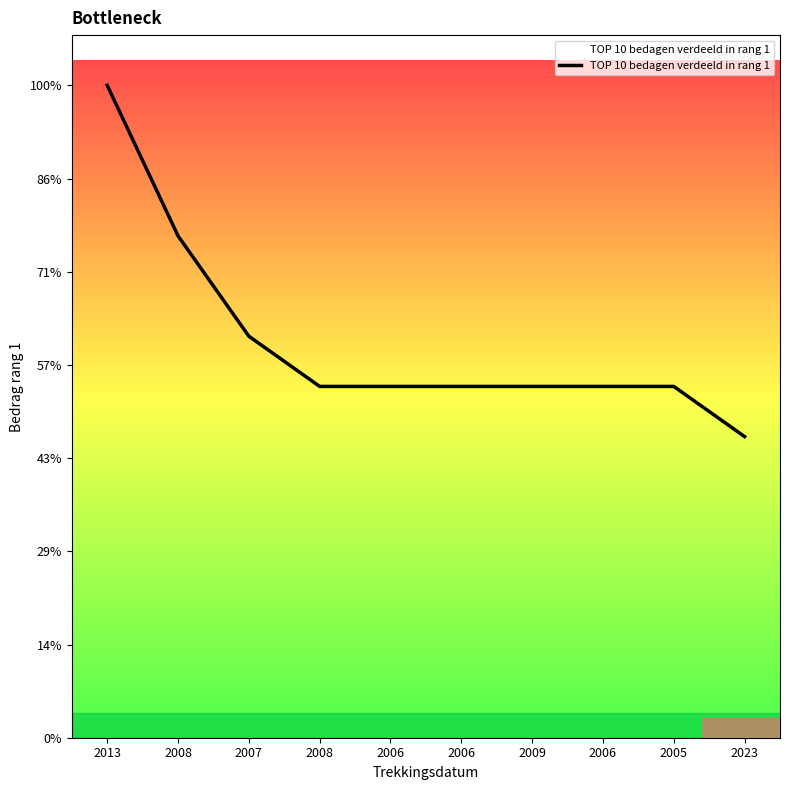

Is this an area chart (filled region under the line)?

Yes